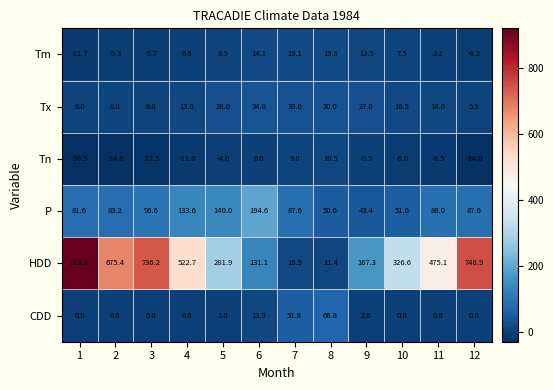

Count the number of categories in the chart.

12